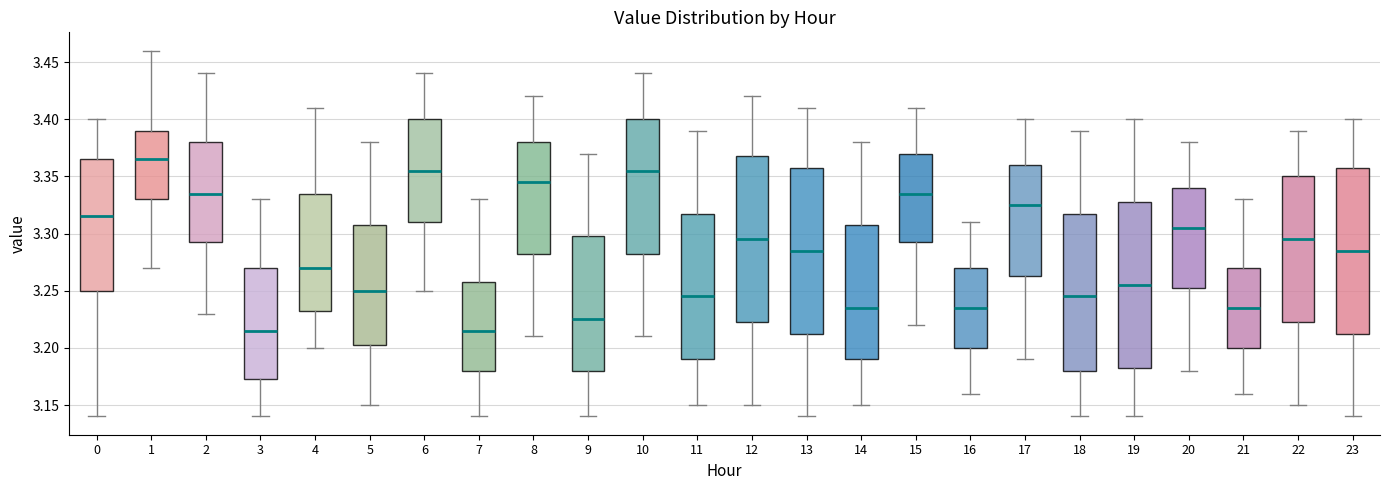

Reading left to right, read every box against the y-axis: the position of its median line, the range the box covers, and the ends of its whiskers. The values are not printed on the chart, so give them approximately, as read against the axis.

0: median 3.315, box 3.250 to 3.365, whiskers 3.140 to 3.400
1: median 3.365, box 3.330 to 3.390, whiskers 3.270 to 3.460
2: median 3.335, box 3.295 to 3.380, whiskers 3.230 to 3.440
3: median 3.215, box 3.175 to 3.270, whiskers 3.140 to 3.330
4: median 3.270, box 3.235 to 3.335, whiskers 3.200 to 3.410
5: median 3.250, box 3.205 to 3.310, whiskers 3.150 to 3.380
6: median 3.355, box 3.310 to 3.400, whiskers 3.250 to 3.440
7: median 3.215, box 3.180 to 3.260, whiskers 3.140 to 3.330
8: median 3.345, box 3.285 to 3.380, whiskers 3.210 to 3.420
9: median 3.225, box 3.180 to 3.300, whiskers 3.140 to 3.370
10: median 3.355, box 3.285 to 3.400, whiskers 3.210 to 3.440
11: median 3.245, box 3.190 to 3.320, whiskers 3.150 to 3.390
12: median 3.295, box 3.225 to 3.370, whiskers 3.150 to 3.420
13: median 3.285, box 3.215 to 3.360, whiskers 3.140 to 3.410
14: median 3.235, box 3.190 to 3.310, whiskers 3.150 to 3.380
15: median 3.335, box 3.295 to 3.370, whiskers 3.220 to 3.410
16: median 3.235, box 3.200 to 3.270, whiskers 3.160 to 3.310
17: median 3.325, box 3.265 to 3.360, whiskers 3.190 to 3.400
18: median 3.245, box 3.180 to 3.320, whiskers 3.140 to 3.390
19: median 3.255, box 3.185 to 3.330, whiskers 3.140 to 3.400
20: median 3.305, box 3.255 to 3.340, whiskers 3.180 to 3.380
21: median 3.235, box 3.200 to 3.270, whiskers 3.160 to 3.330
22: median 3.295, box 3.225 to 3.350, whiskers 3.150 to 3.390
23: median 3.285, box 3.215 to 3.360, whiskers 3.140 to 3.400